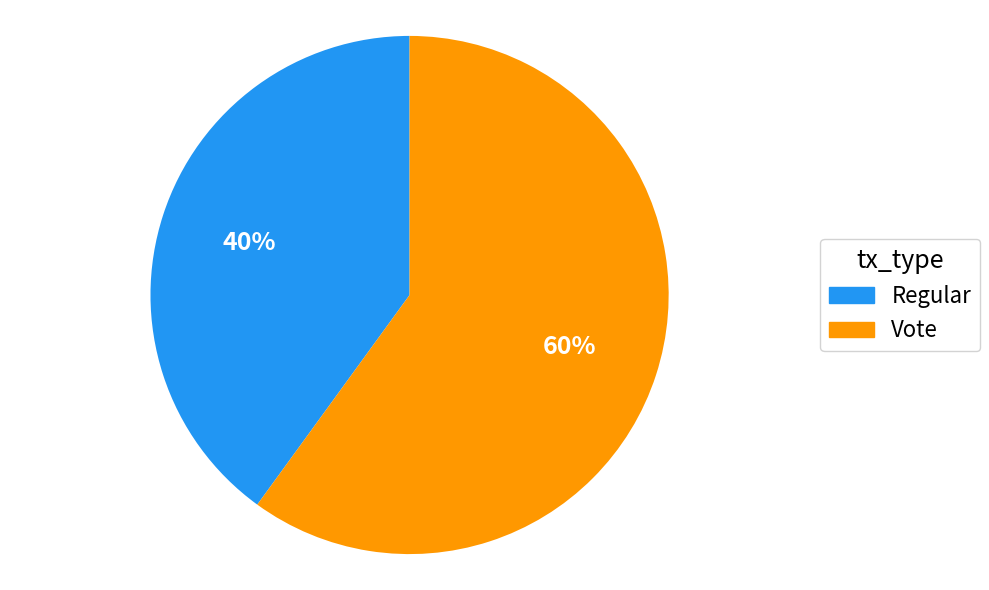

To the nearest percent, what portion does Vote represent?

60%